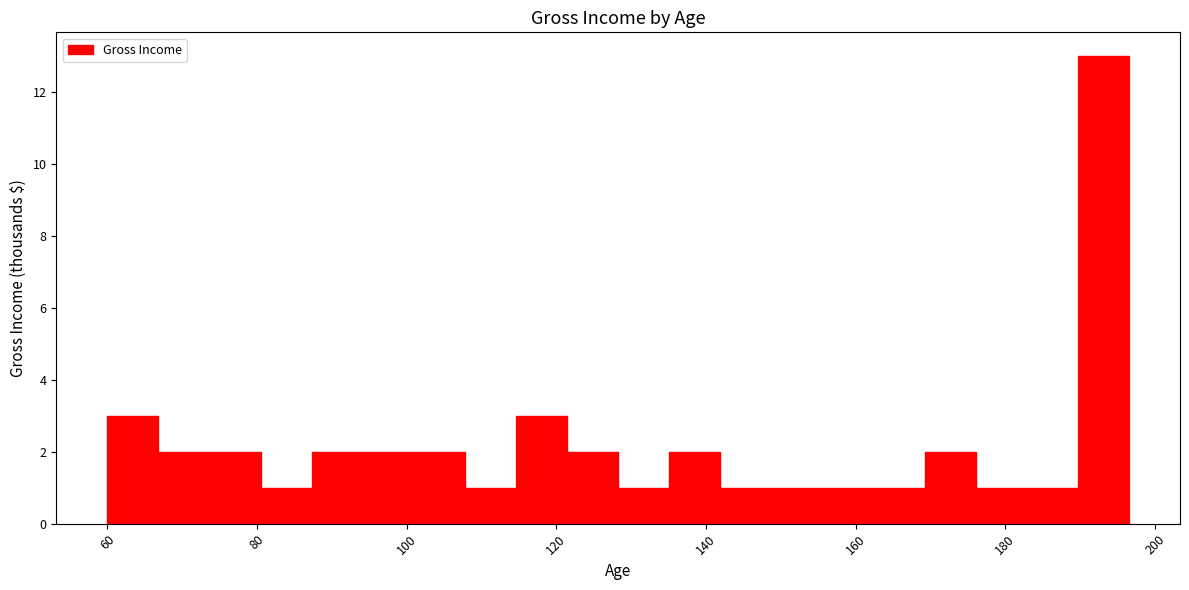

Around what value on the x-axis is the tallest bar? Give the approximate position of its centre, as read against the axis.

194